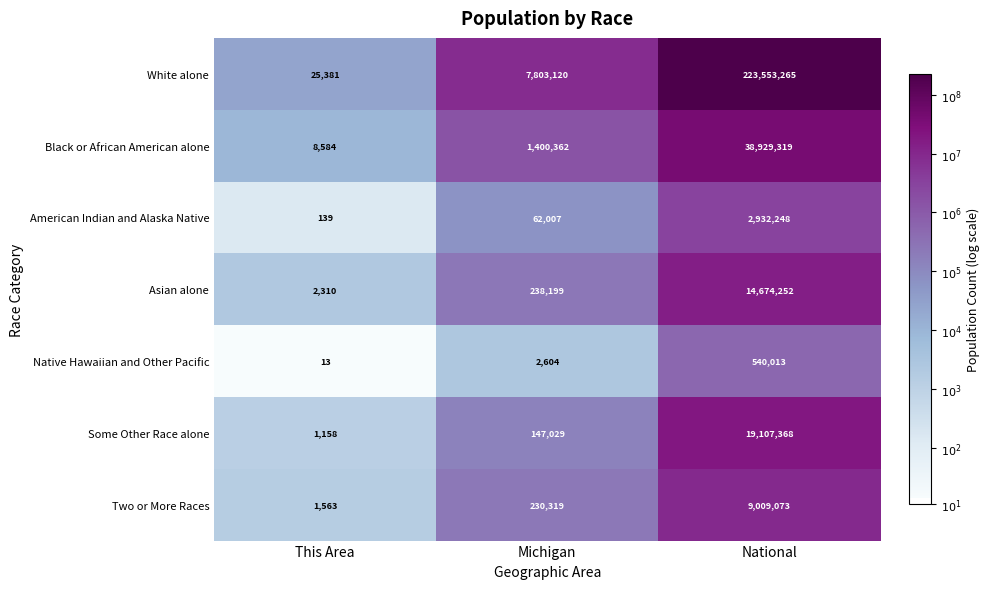

List the series in order of their peak value, highest first.

White alone, Black or African American alone, Some Other Race alone, Asian alone, Two or More Races, American Indian and Alaska Native, Native Hawaiian and Other Pacific